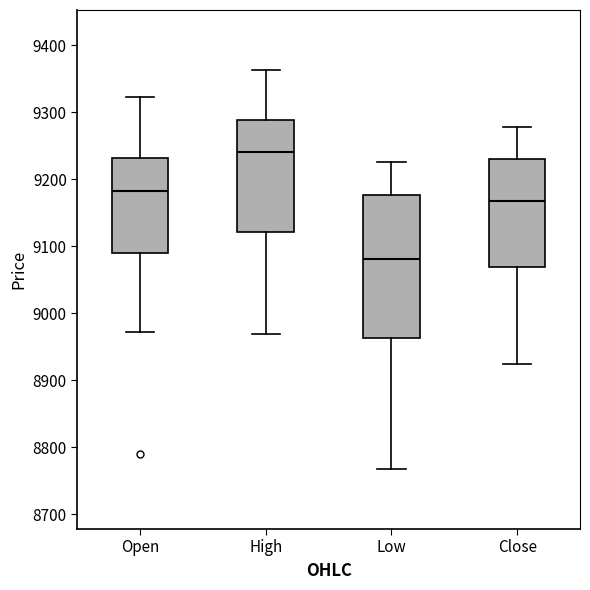

Where does the median line of the box for High sit on the y-axis? The values are not printed on the chart, so give them approximately, as read against the axis.

9240